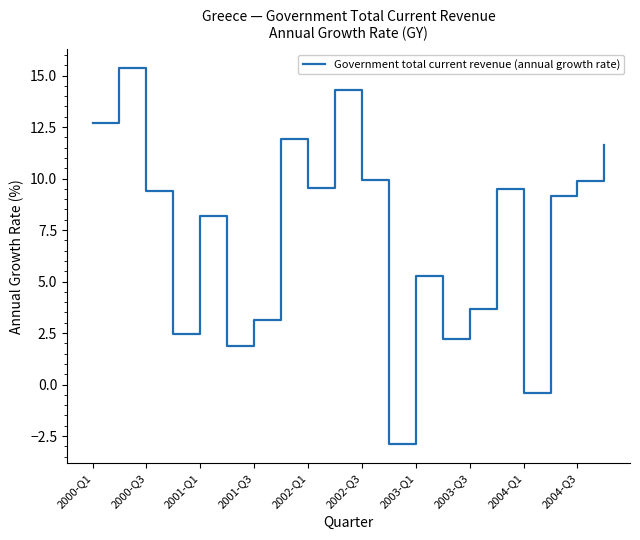

How many values are below 9?

9